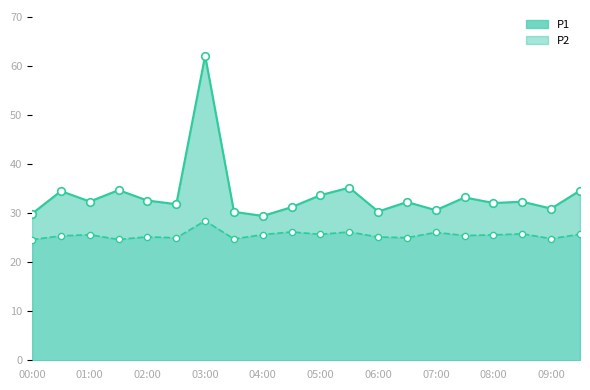

What are all the series names shown in the legend?

P1, P2